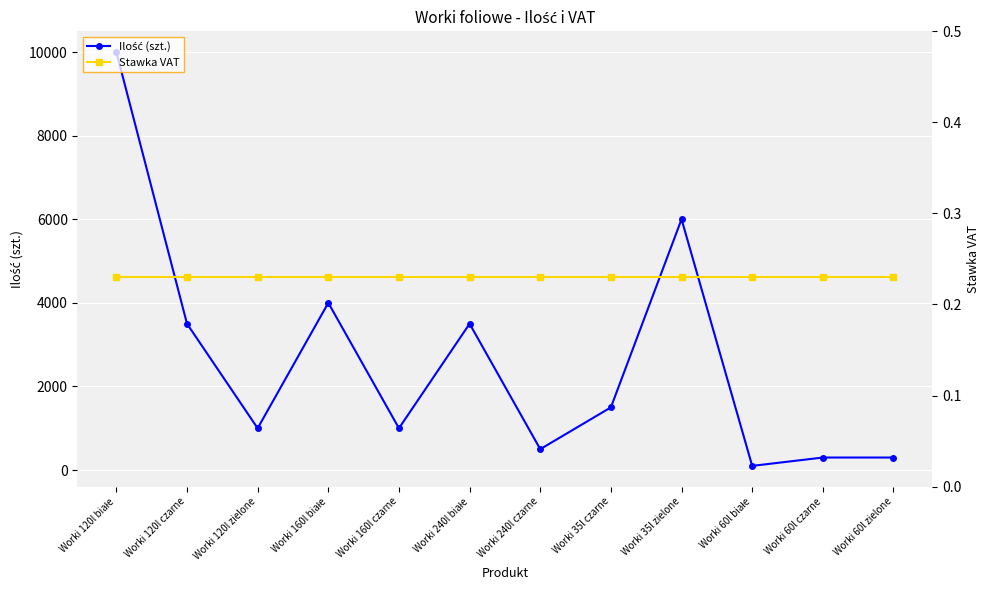

Which series has the largest total across all categories?

Ilość (szt.)